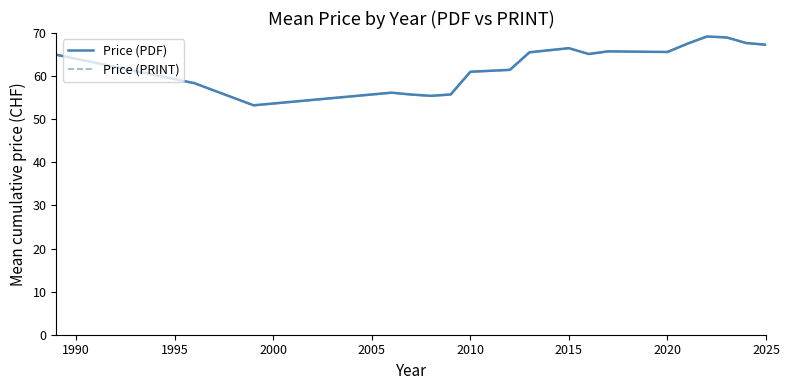

What is the difference between the maximum and minimum values in the Price (PRINT) series?

16.0